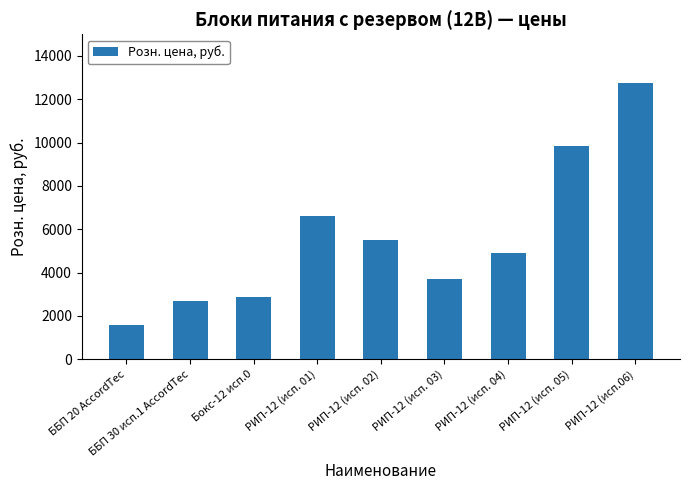

What is the sum of all values?

50497.6